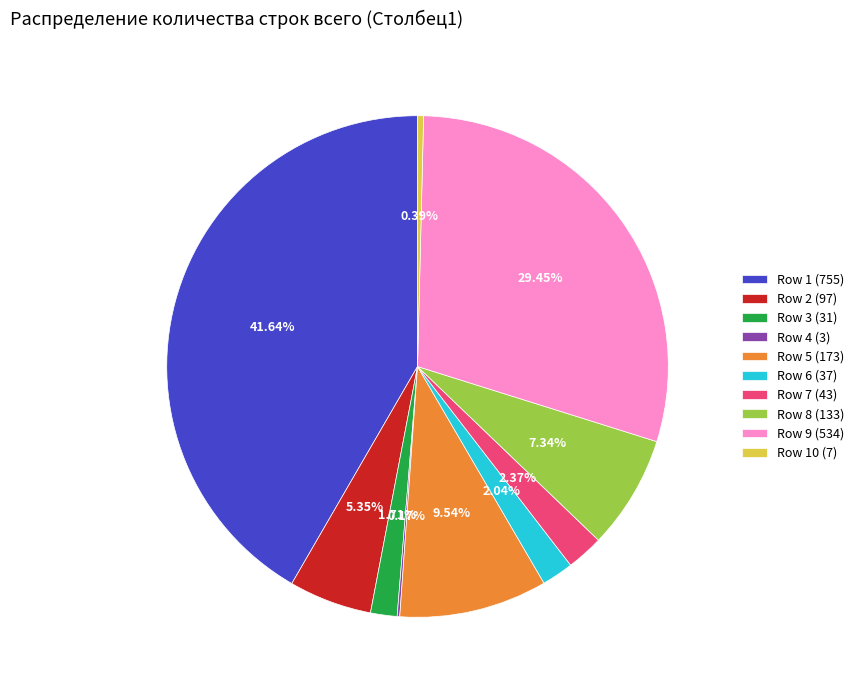

Is there a majority slice in this chart?

No